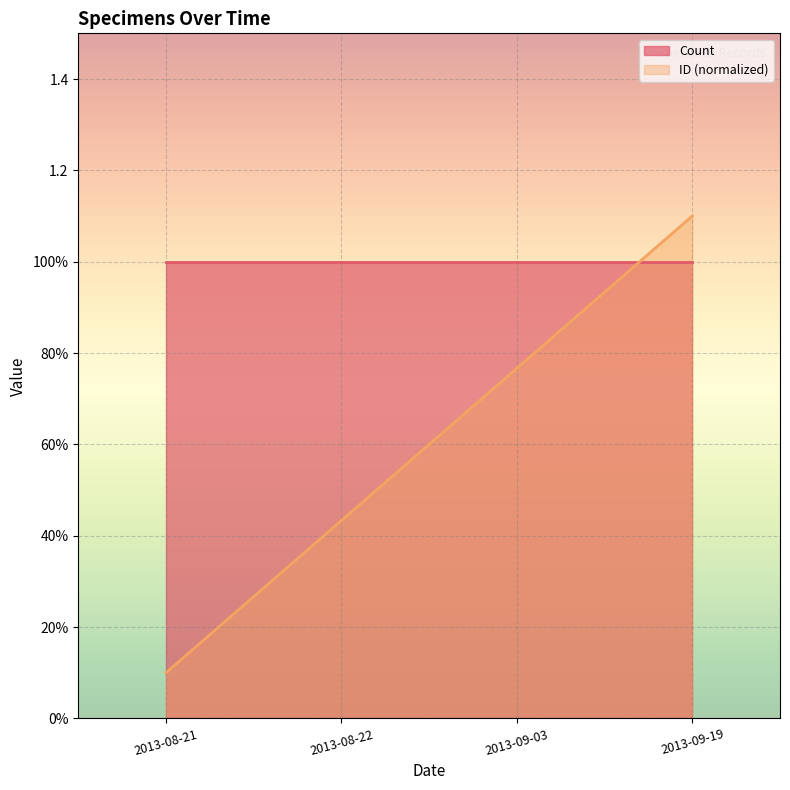

What is the change in value from 2013-09-03 to 2013-09-19?

+0.3